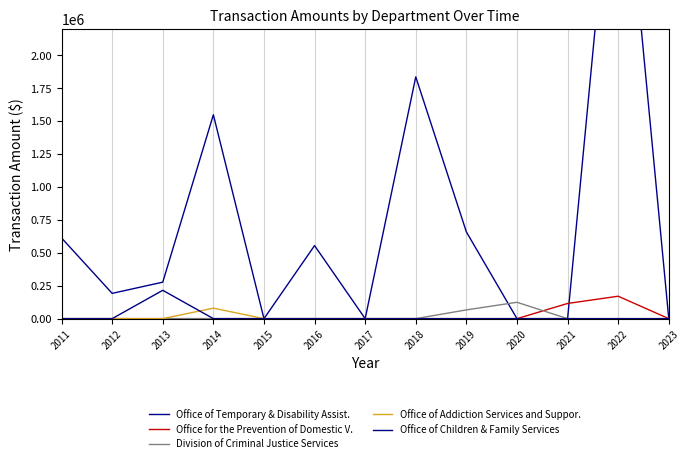

What value does the Division of Criminal Justice Services series have at 2019?

66445